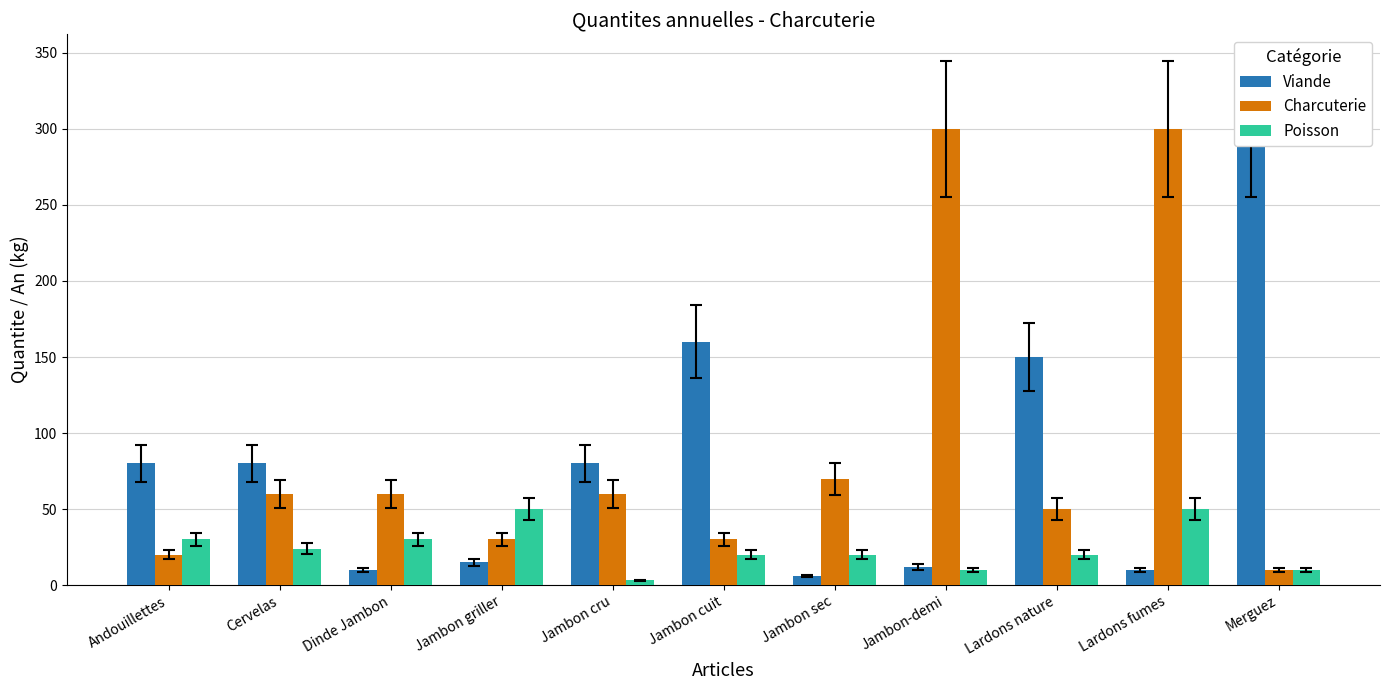

Which category has the highest value across all series?

Merguez